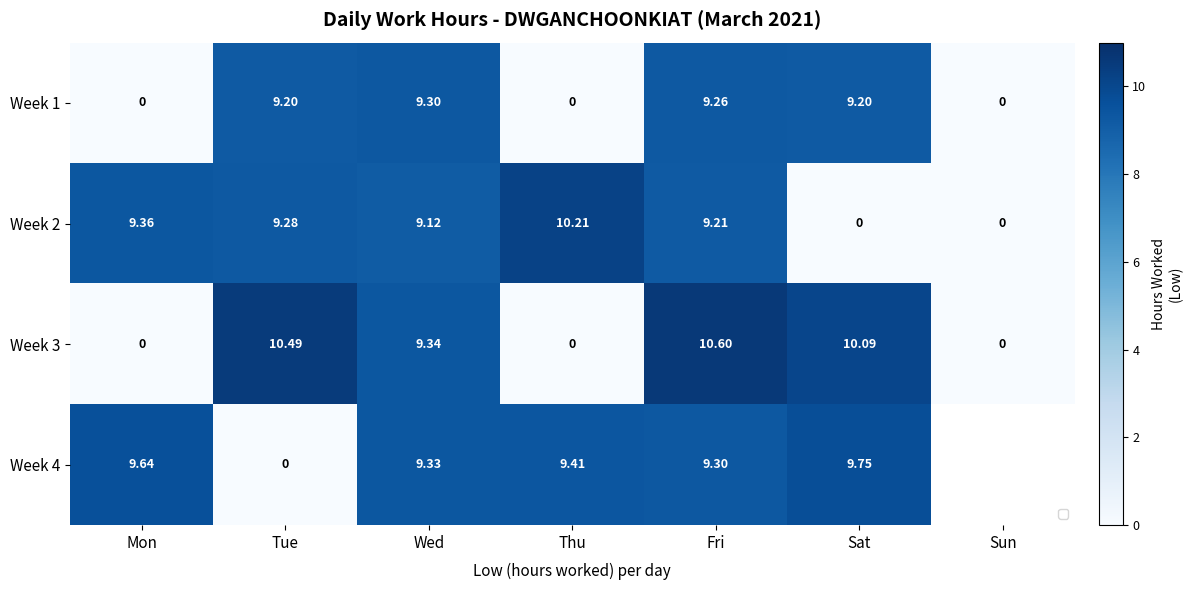

At Fri, list the series in order from smallest to largest.

Week 2, Week 1, Week 4, Week 3